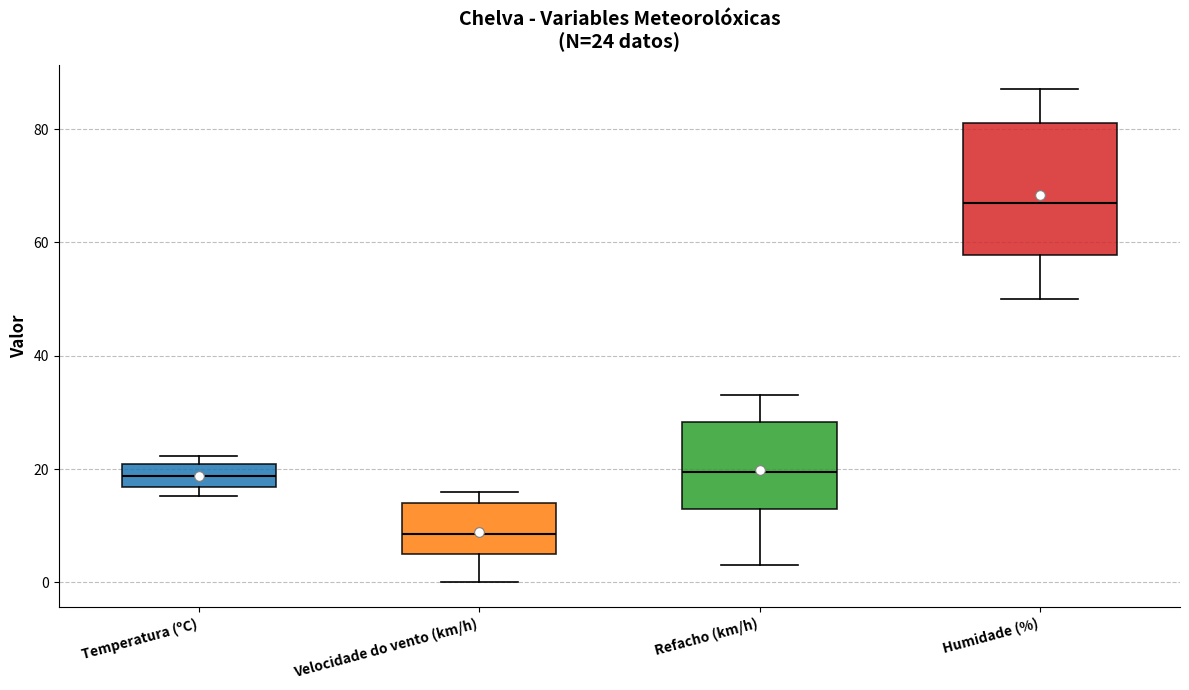

Which box has the lowest median line?

Velocidade do vento (km/h)